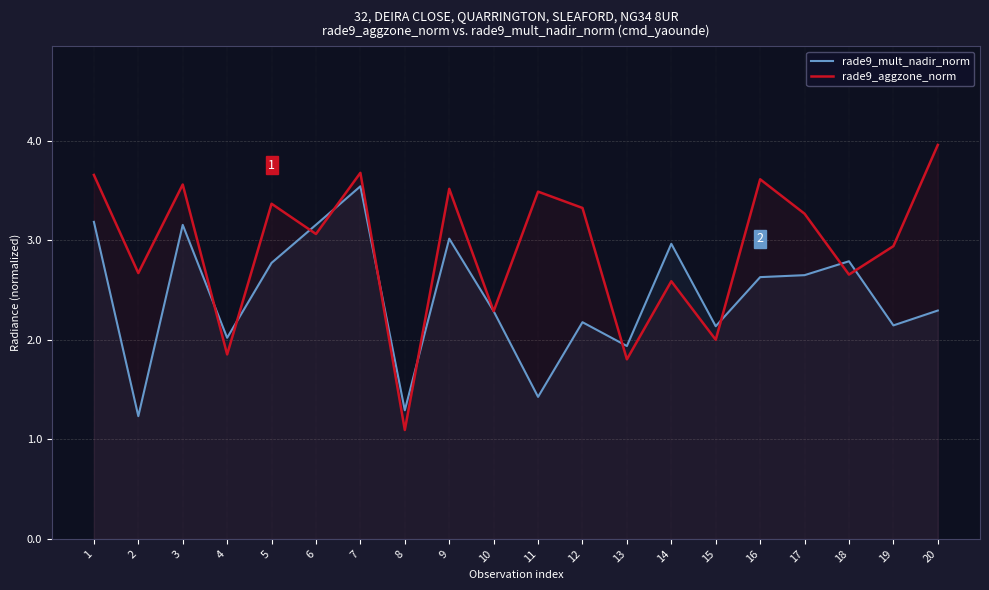

True or false: rade9_aggzone_norm and rade9_mult_nadir_norm cross at least once.

True